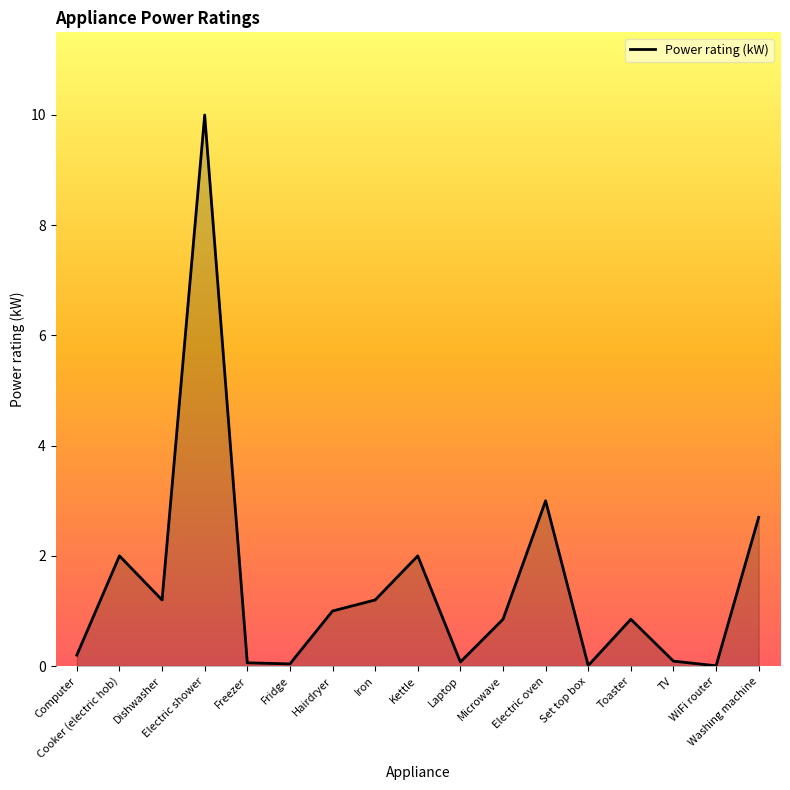

What is the difference between the second highest and second lowest values?

3.0